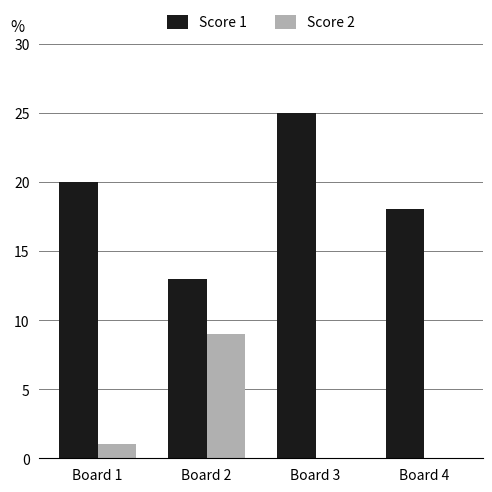

Where is Score 2 nearest to the value 4?

Board 1